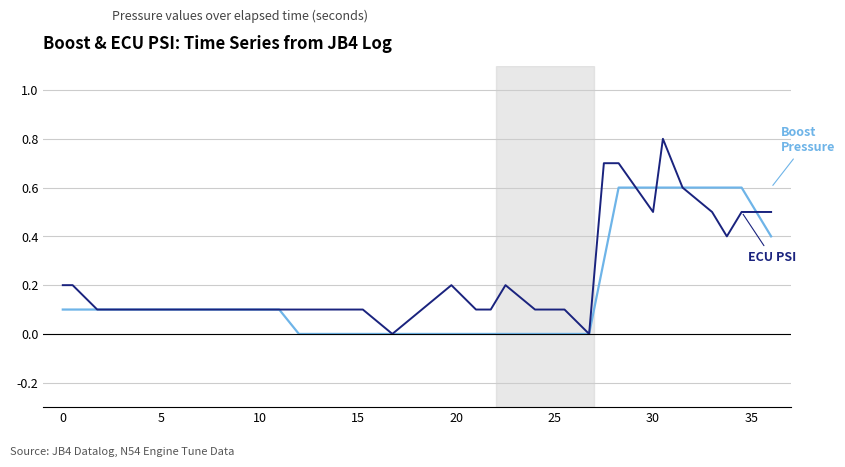

What is the greatest value displayed?

0.8